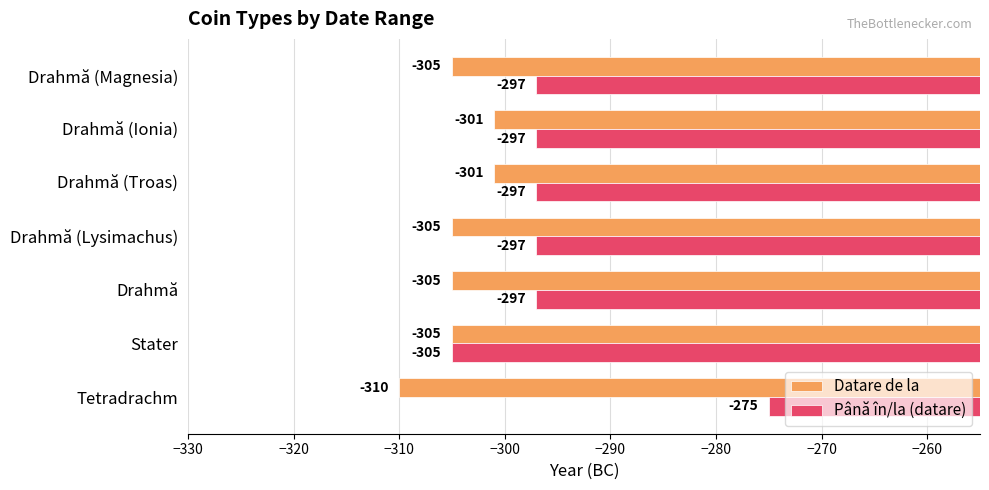

How many distinct data groups are displayed?

2